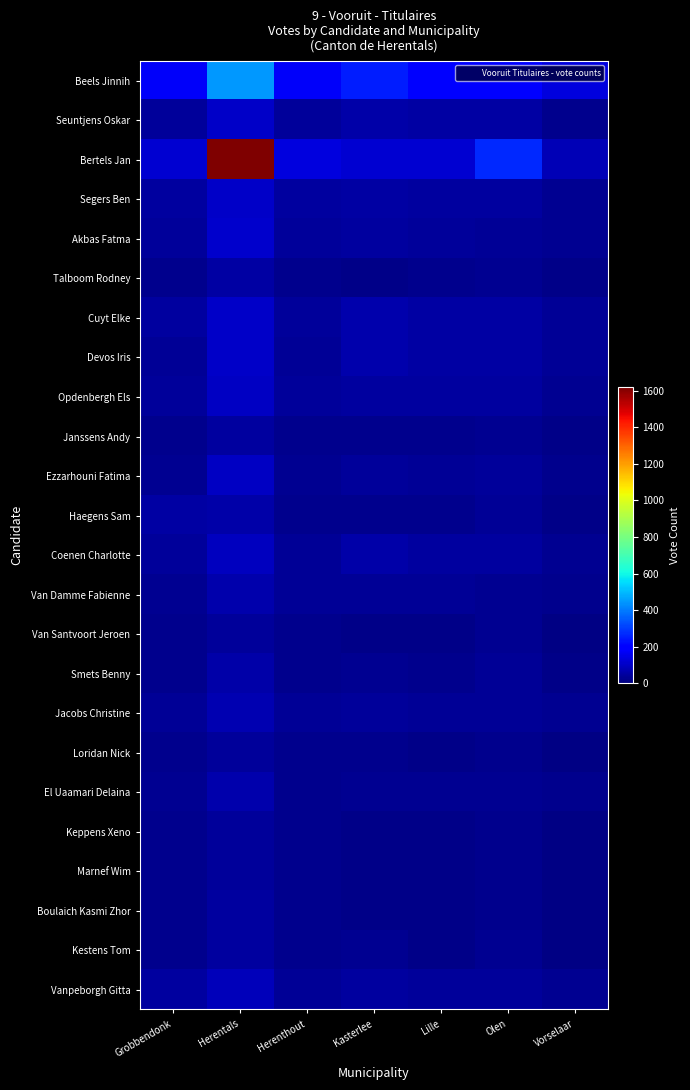

At which category is the sum across all series the highest?

Herentals